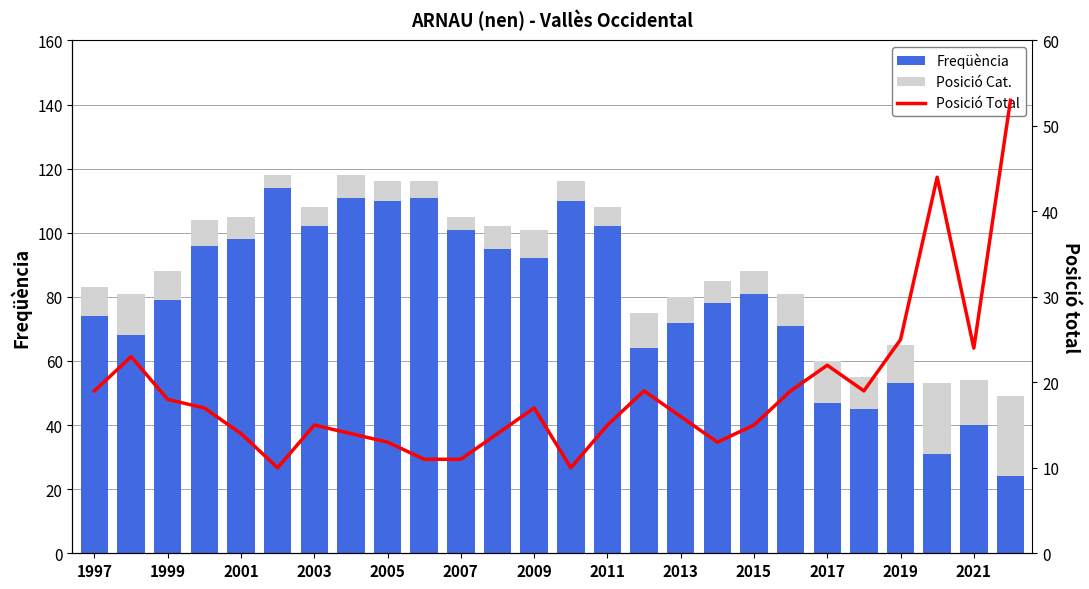

How many groups of bars are there?

26